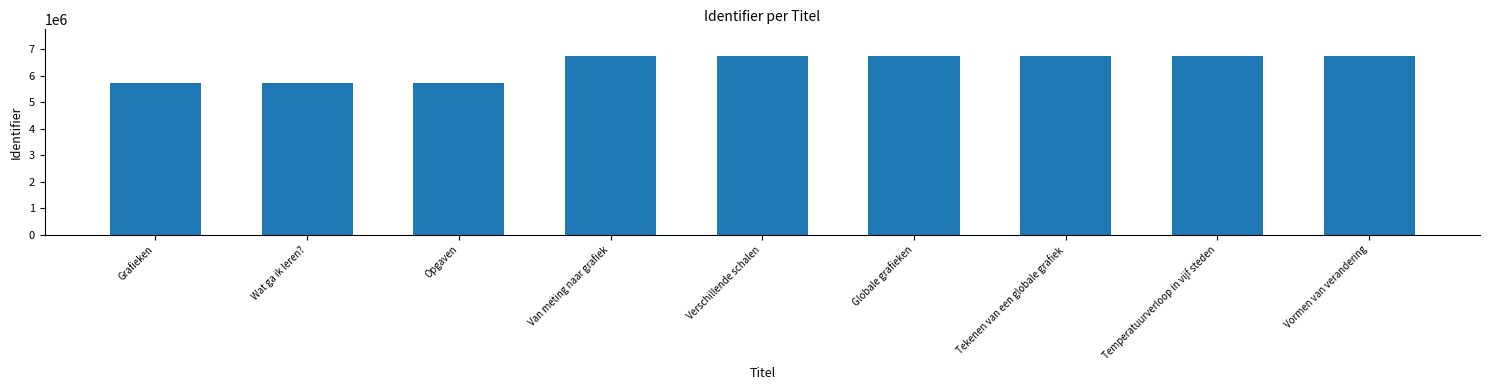

What is the difference between the maximum and second lowest values?

1002535